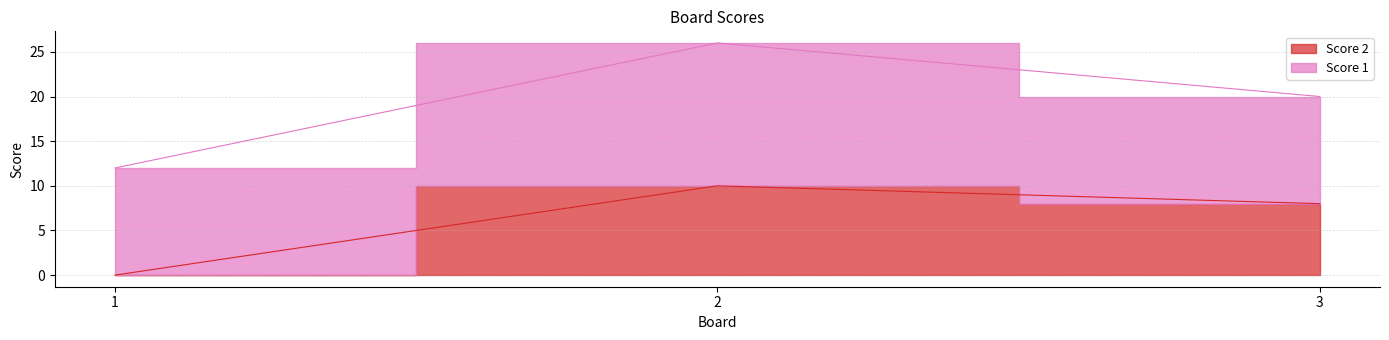

At which category does the chart reach its peak across all series?

2